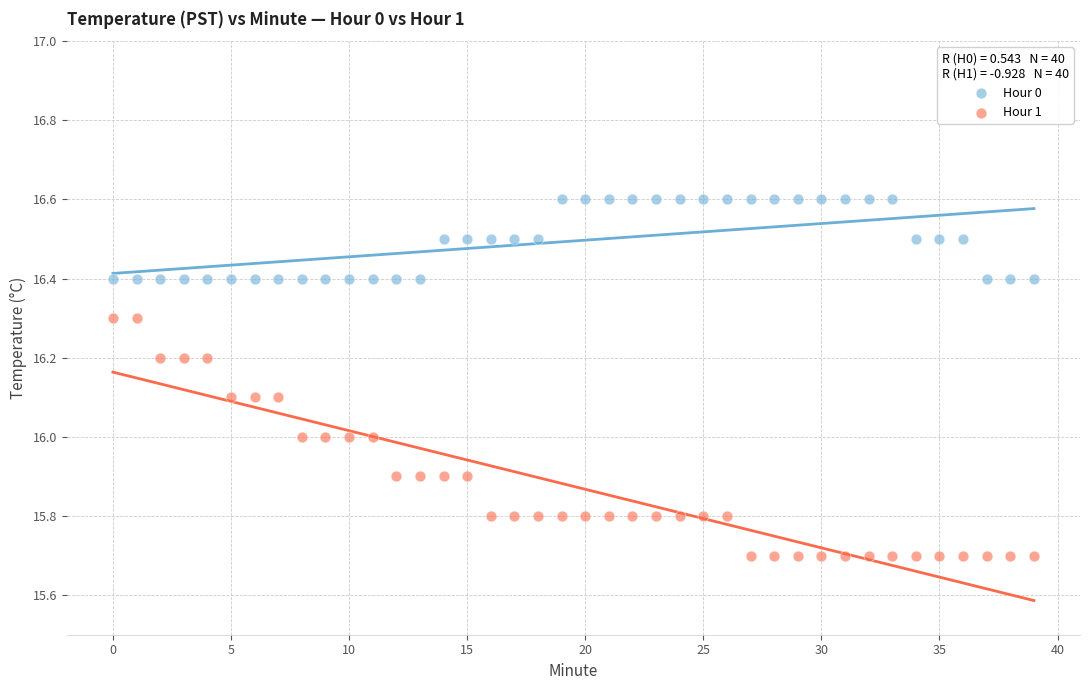

Which series reaches the minimum Y coordinate?

Hour 1